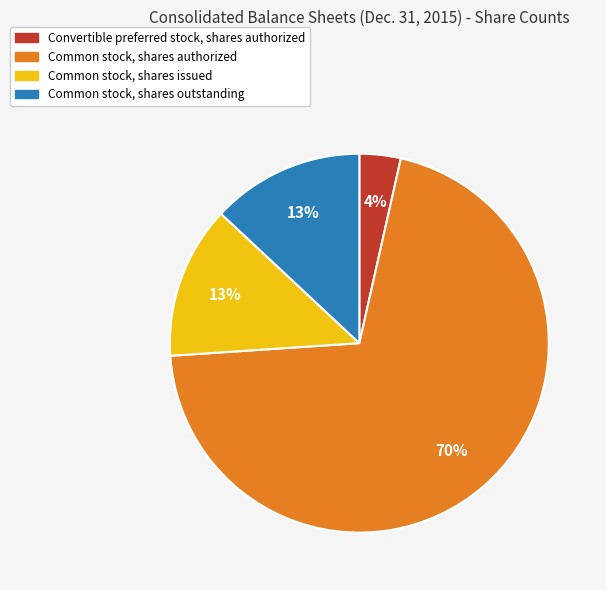

Is the sum of Convertible preferred stock, shares authorized and Common stock, shares outstanding greater than half?

No